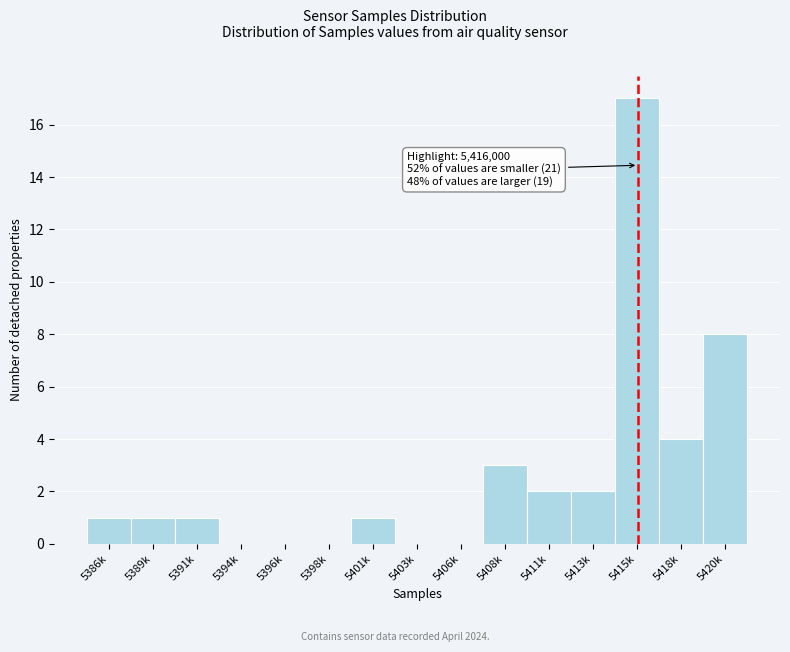

Reading right to left, extract all data points from this chart.

5420k=8	5418k=4	5415k=17	5413k=2	5411k=2	5408k=3	5406k=0	5403k=0	5401k=1	5398k=0	5396k=0	5394k=0	5391k=1	5389k=1	5386k=1